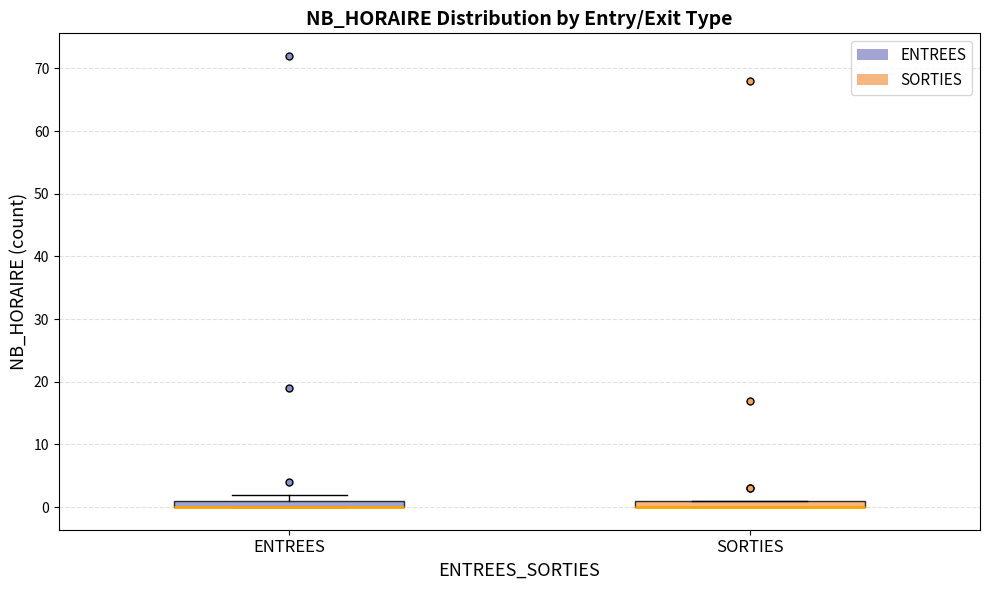

Where is the lower edge of the box for ENTREES on the y-axis? The values are not printed on the chart, so give them approximately, as read against the axis.

0